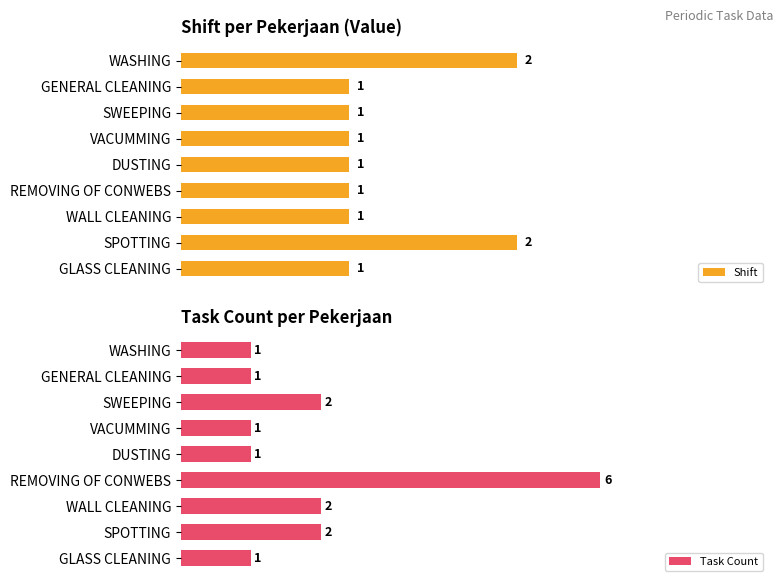

Which category has the highest value in the Task Count series?

REMOVING OF CONWEBS